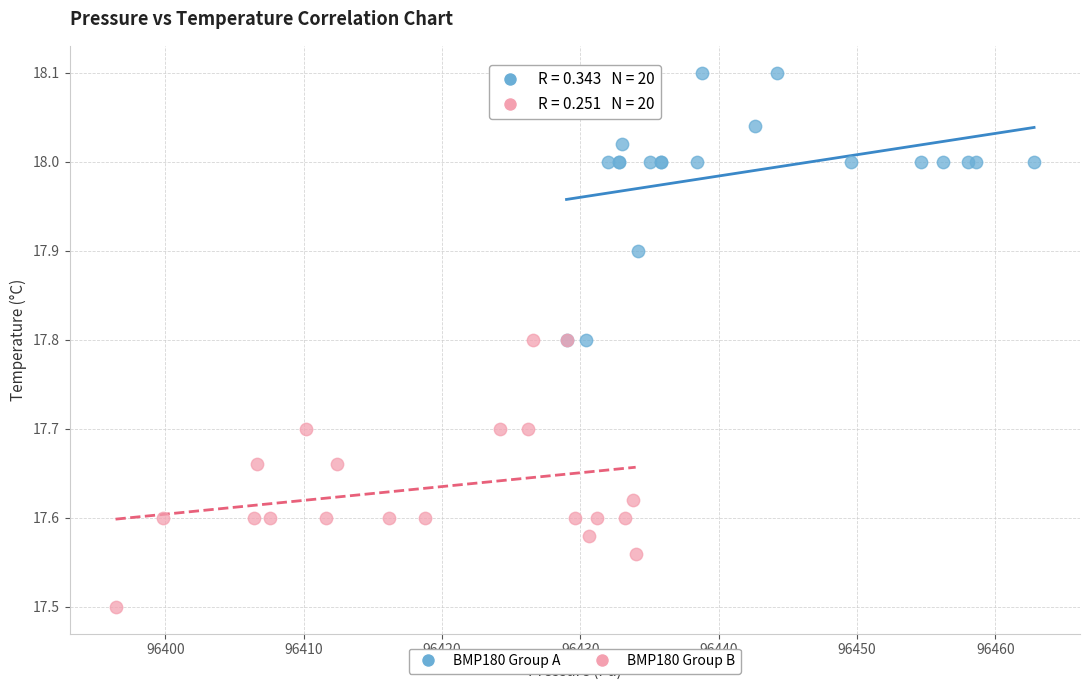

Which series reaches the maximum Y coordinate?

BMP180 Group A